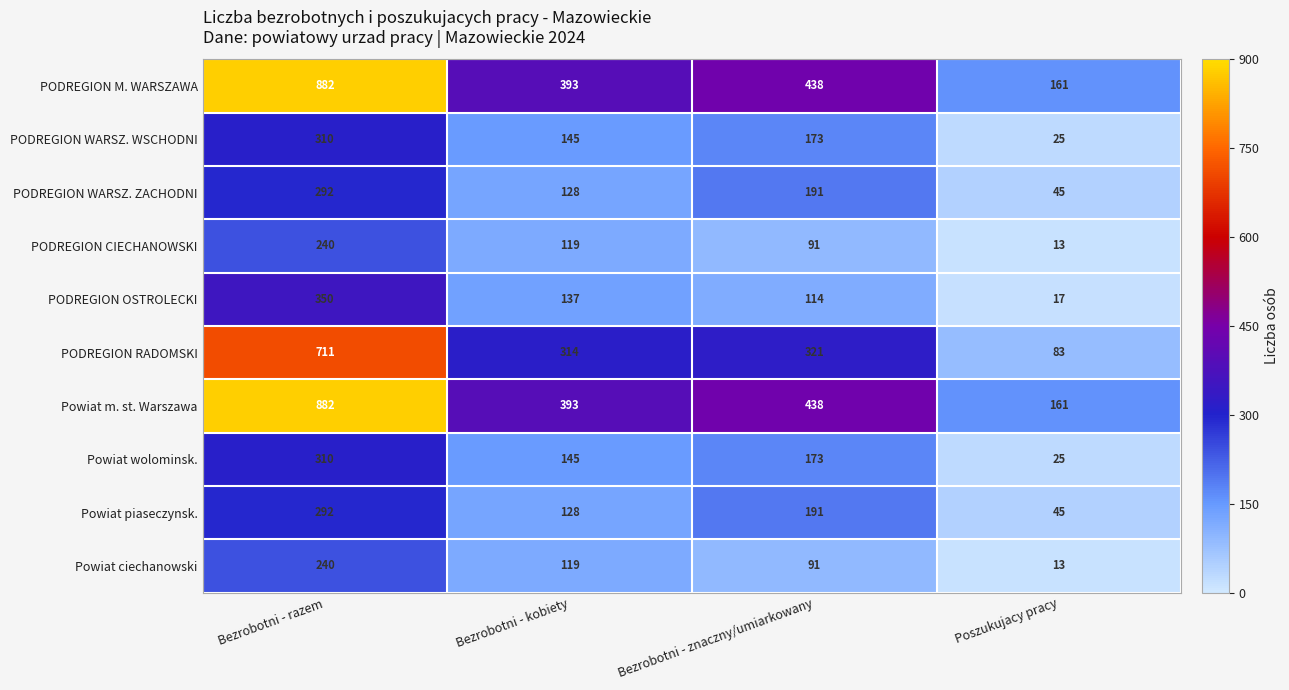

How many values in the PODREGION CIECHANOWSKI series are below 119?

2